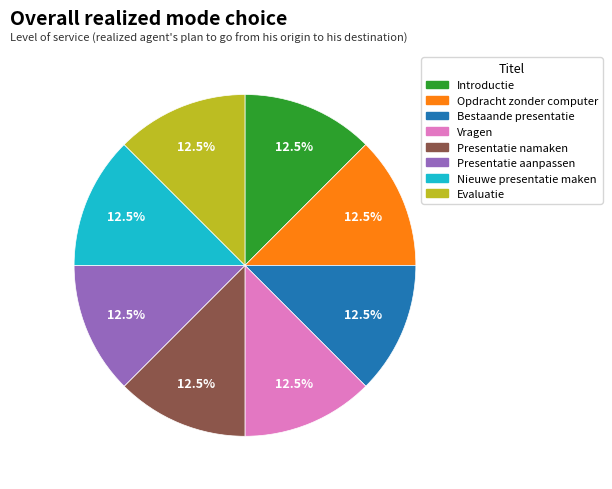

To the nearest percent, what is the average slice percentage?

12%